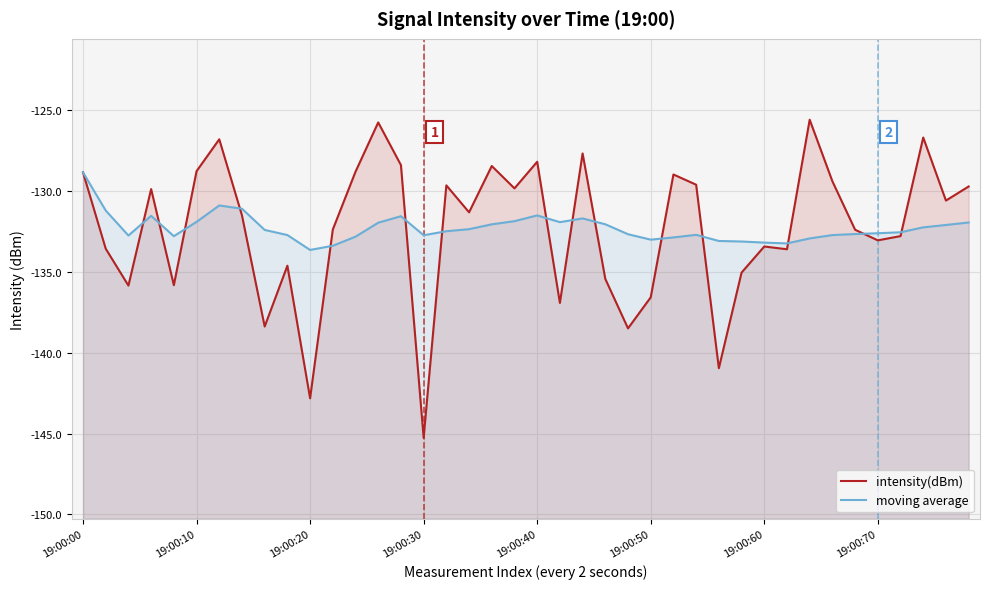

True or false: intensity(dBm) and moving average cross at least once.

True